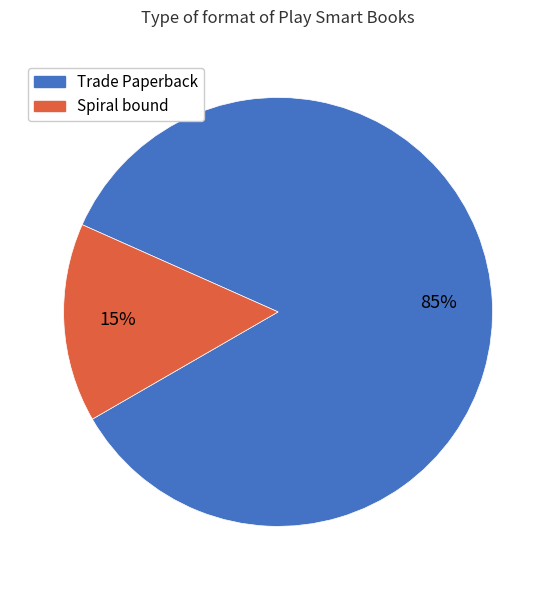

Is there any slice that represents more than half of the pie?

Yes